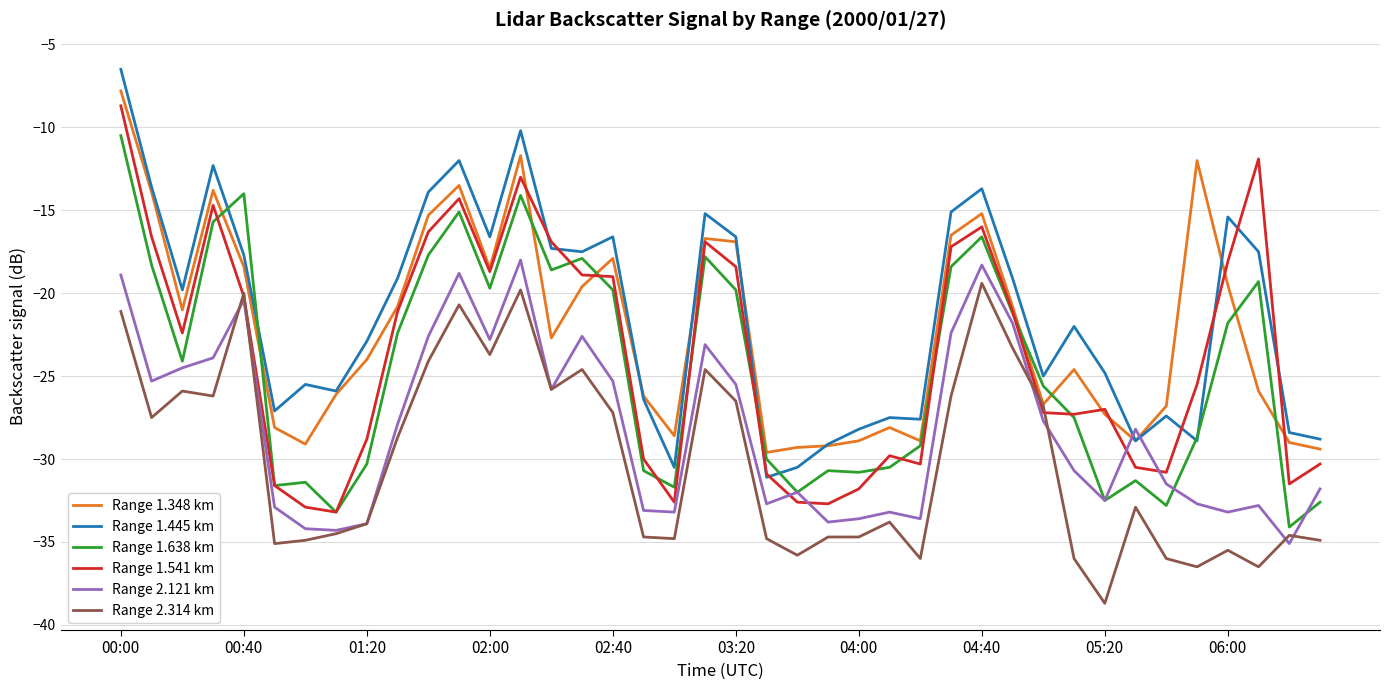

What is the minimum value shown in the chart?

-38.7